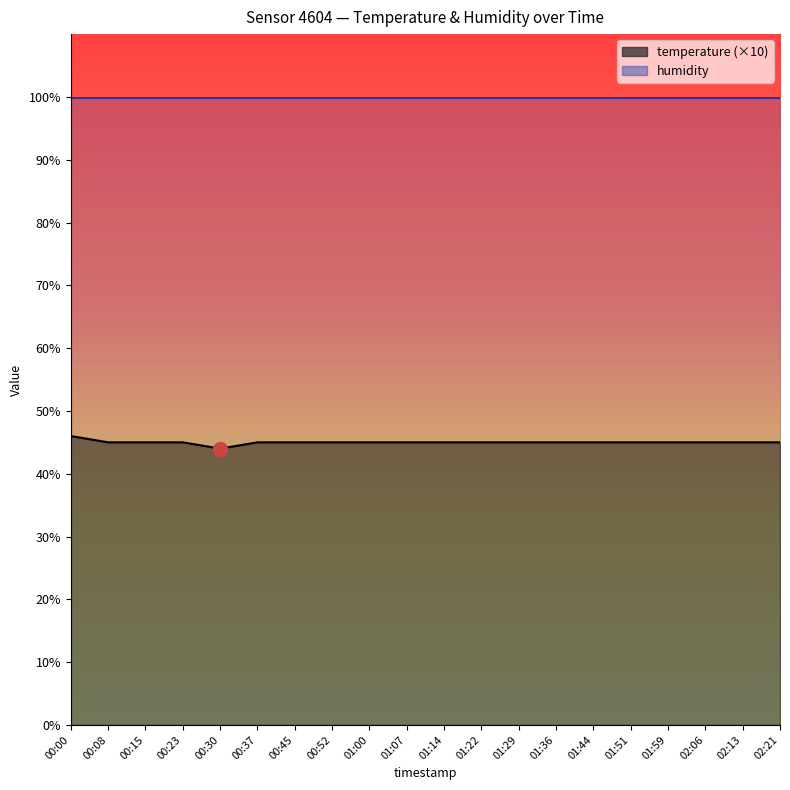

What is the value of the 20th point from the left?

45